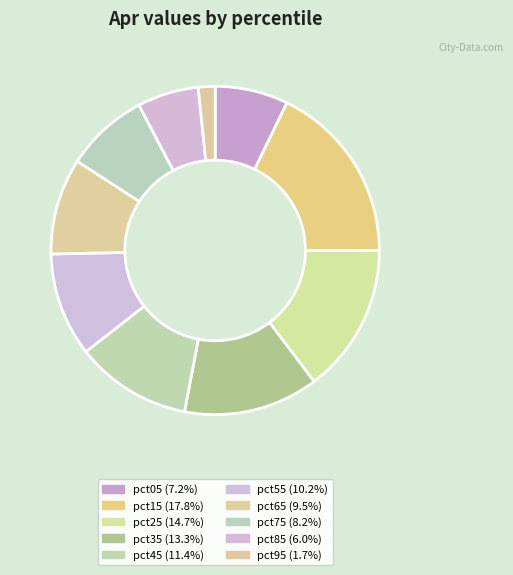

What portion of the pie excludes pct85?

94.0%